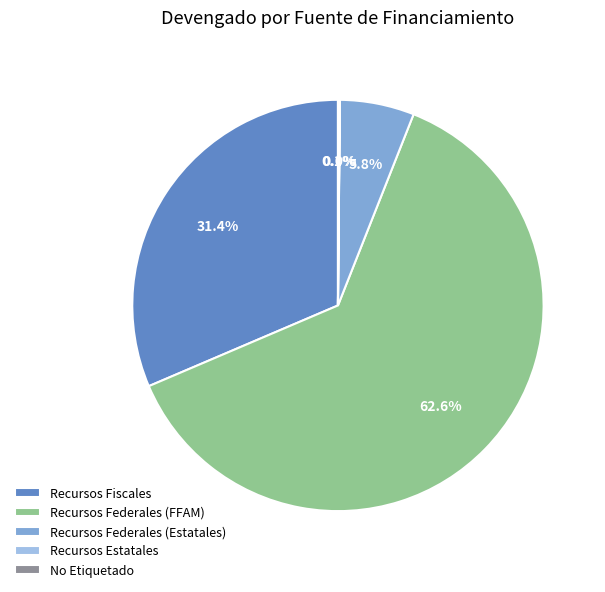

To the nearest percent, what is the average slice percentage?

20%